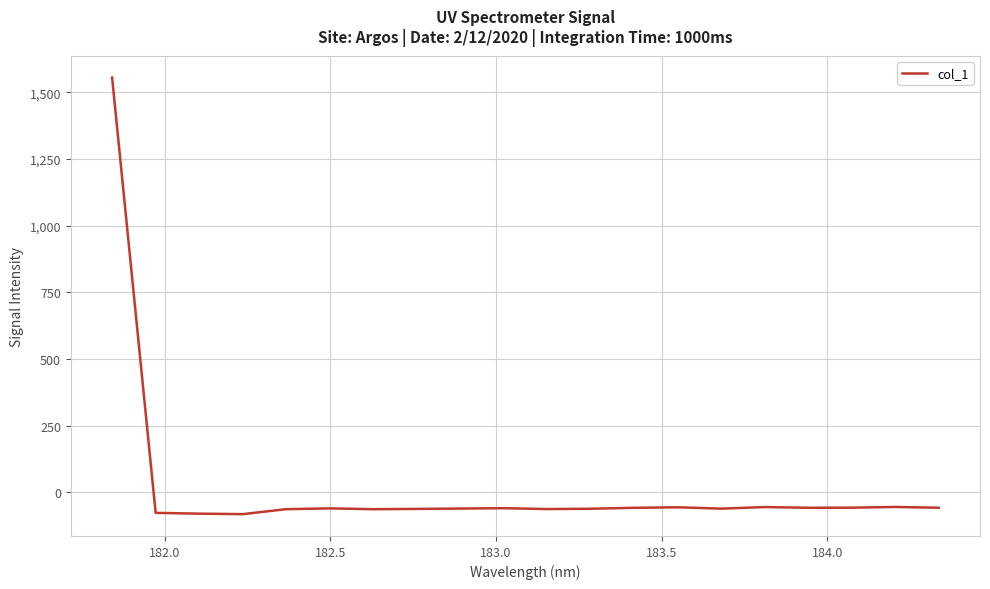

What is the minimum value shown in the chart?

-82.0